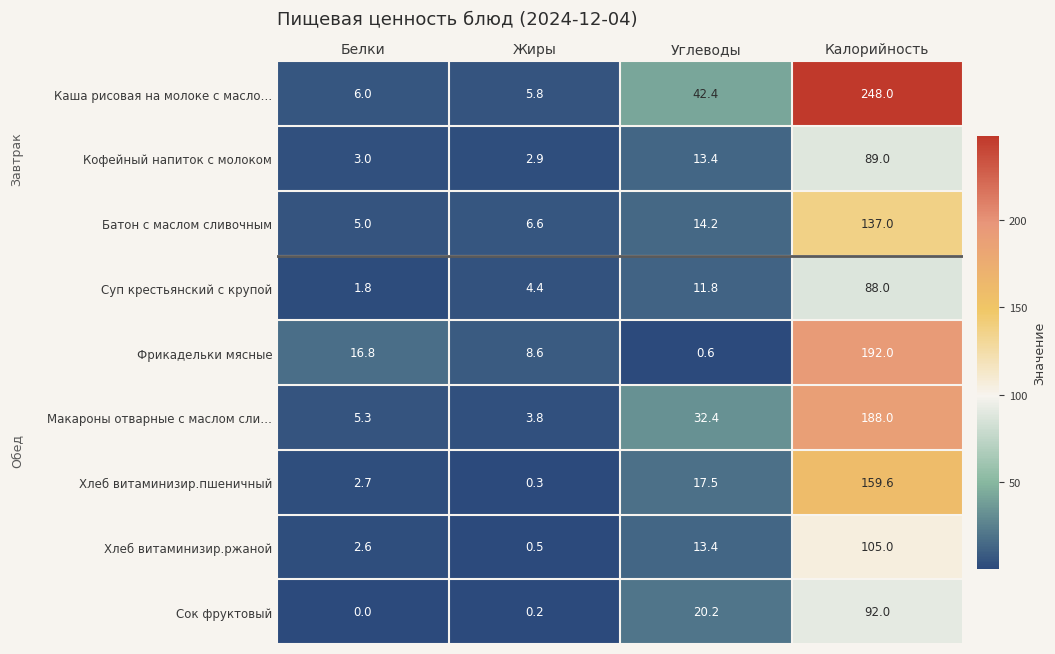

At how many categories does at least one series exceed 221?

1